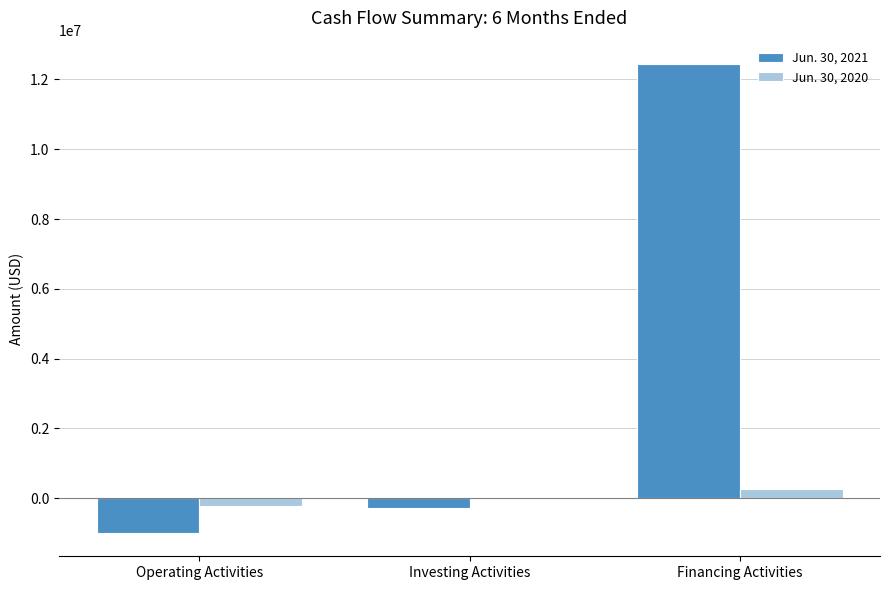

Is the value of Jun. 30, 2021 at Financing Activities greater than the value of Jun. 30, 2020 at Operating Activities?

Yes